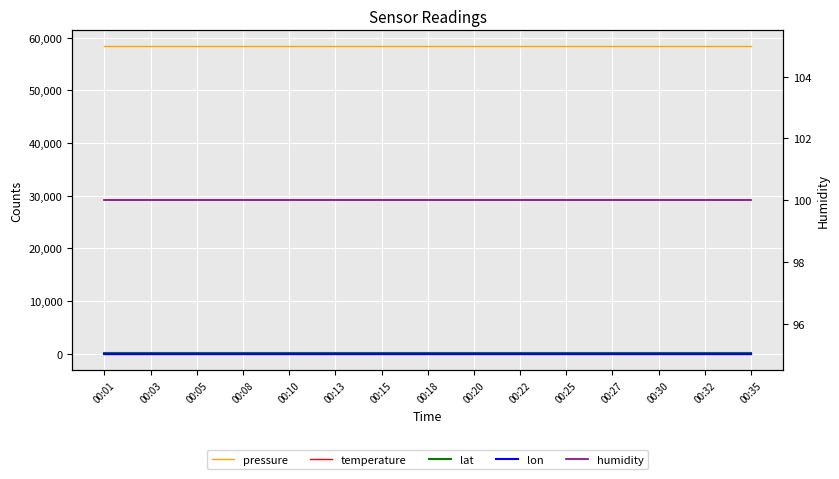

At which category is the sum across all series the highest?

00:01